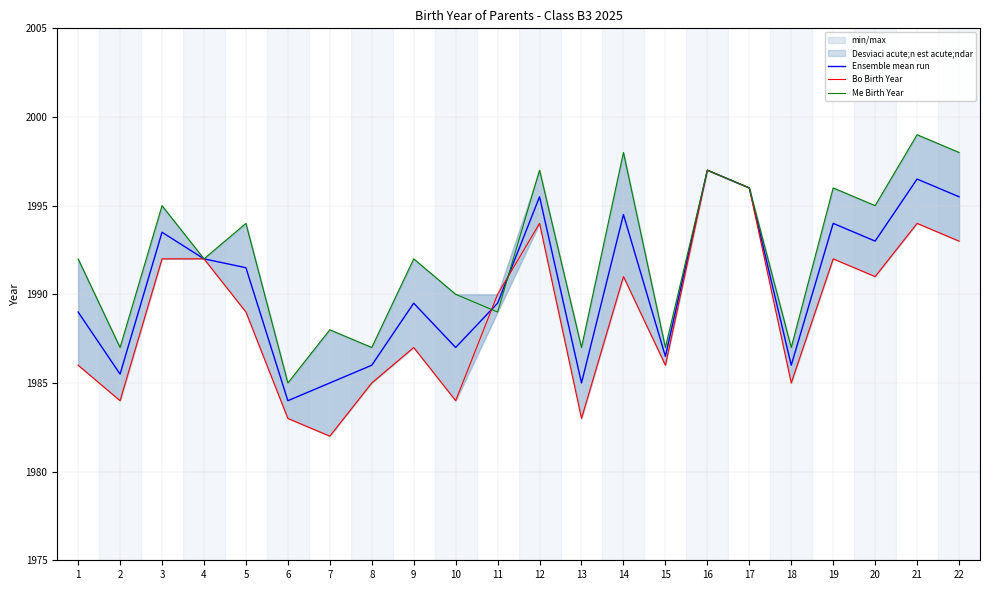

Reading left to right, what are all the values shown in this chart?

Ensemble mean run: 1=1989.0	2=1985.5	3=1993.5	4=1992.0	5=1991.5	6=1984.0	7=1985.0	8=1986.0	9=1989.5	10=1987.0	11=1989.5	12=1995.5	13=1985.0	14=1994.5	15=1986.5	16=1997.0	17=1996.0	18=1986.0	19=1994.0	20=1993.0	21=1996.5	22=1995.5
Bo Birth Year: 1=1986.0	2=1984.0	3=1992.0	4=1992.0	5=1989.0	6=1983.0	7=1982.0	8=1985.0	9=1987.0	10=1984.0	11=1990.0	12=1994.0	13=1983.0	14=1991.0	15=1986.0	16=1997.0	17=1996.0	18=1985.0	19=1992.0	20=1991.0	21=1994.0	22=1993.0
Me Birth Year: 1=1992.0	2=1987.0	3=1995.0	4=1992.0	5=1994.0	6=1985.0	7=1988.0	8=1987.0	9=1992.0	10=1990.0	11=1989.0	12=1997.0	13=1987.0	14=1998.0	15=1987.0	16=1997.0	17=1996.0	18=1987.0	19=1996.0	20=1995.0	21=1999.0	22=1998.0